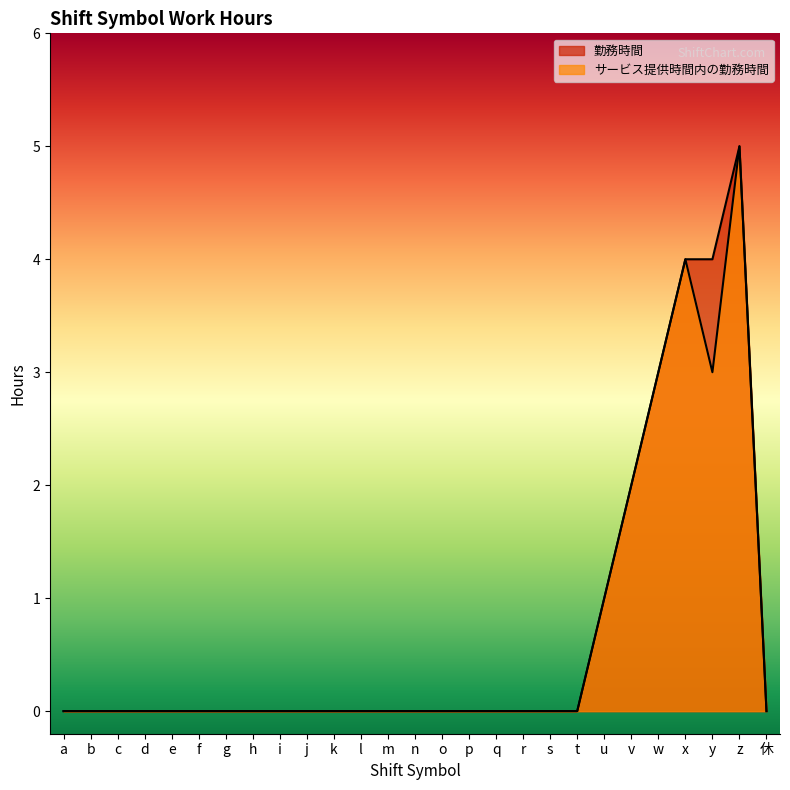

True or false: サービス提供時間内の勤務時間 and 勤務時間 cross at least once.

False